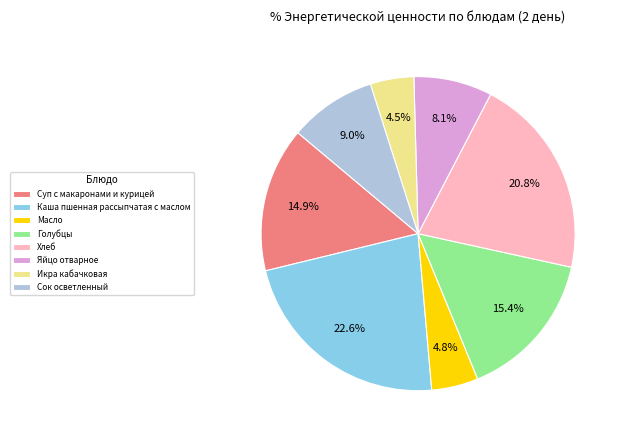

True or false: Яйцо отварное accounts for 21% of the total.

False